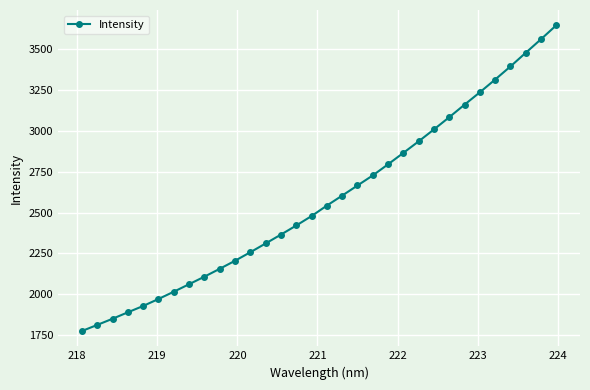

What is the difference between the maximum and minimum values?

1873.6